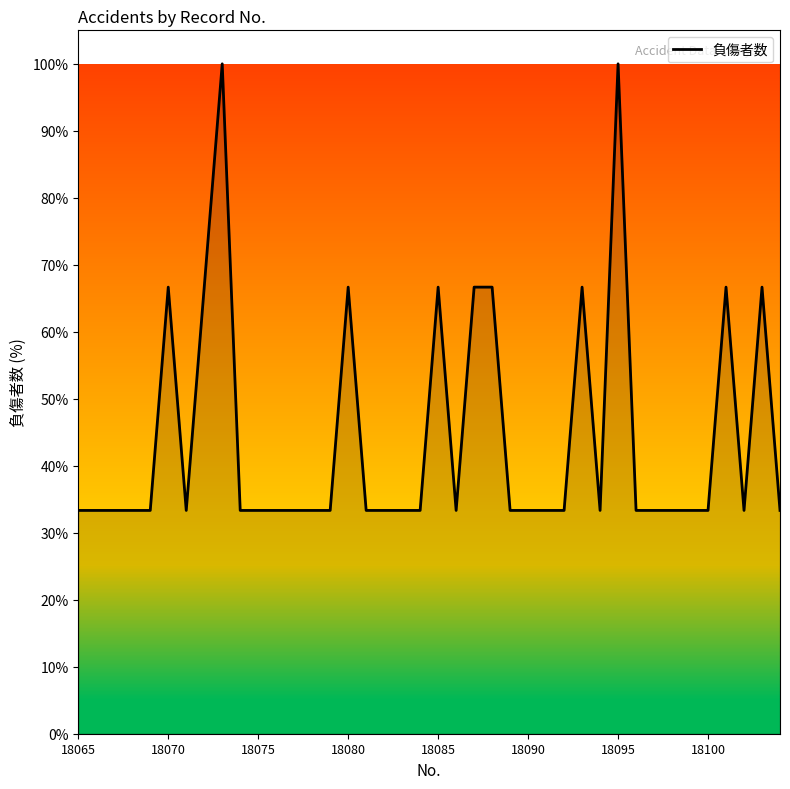

What is the smallest value displayed?

33.3